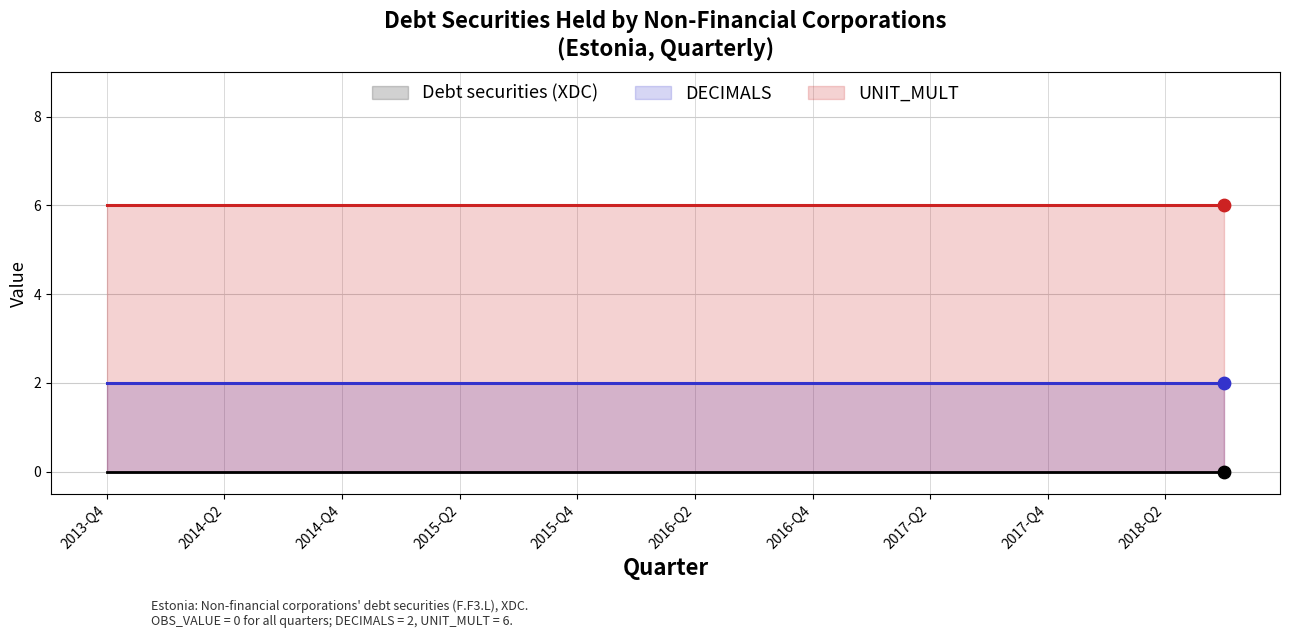

What are all the series names shown in the legend?

Debt securities (XDC), DECIMALS, UNIT_MULT